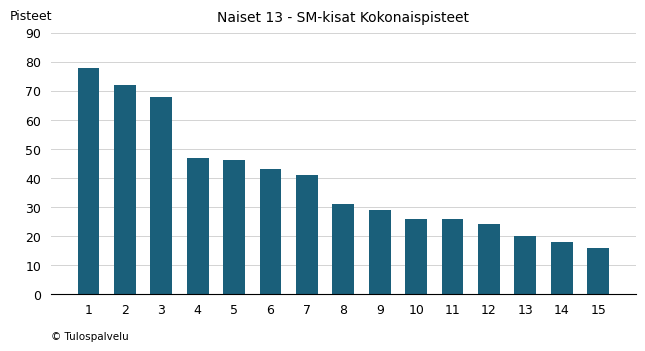

Reading left to right, transcribe all the data shown in this chart.

1=78	2=72	3=68	4=47	5=46	6=43	7=41	8=31	9=29	10=26	11=26	12=24	13=20	14=18	15=16